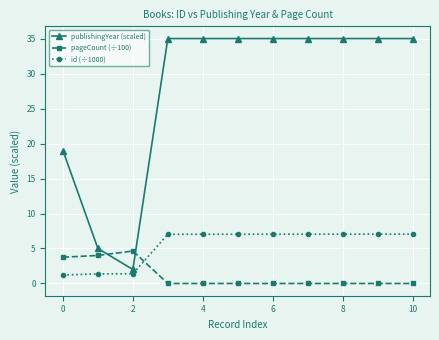

What is the maximum value for id (÷1000)?

7.1